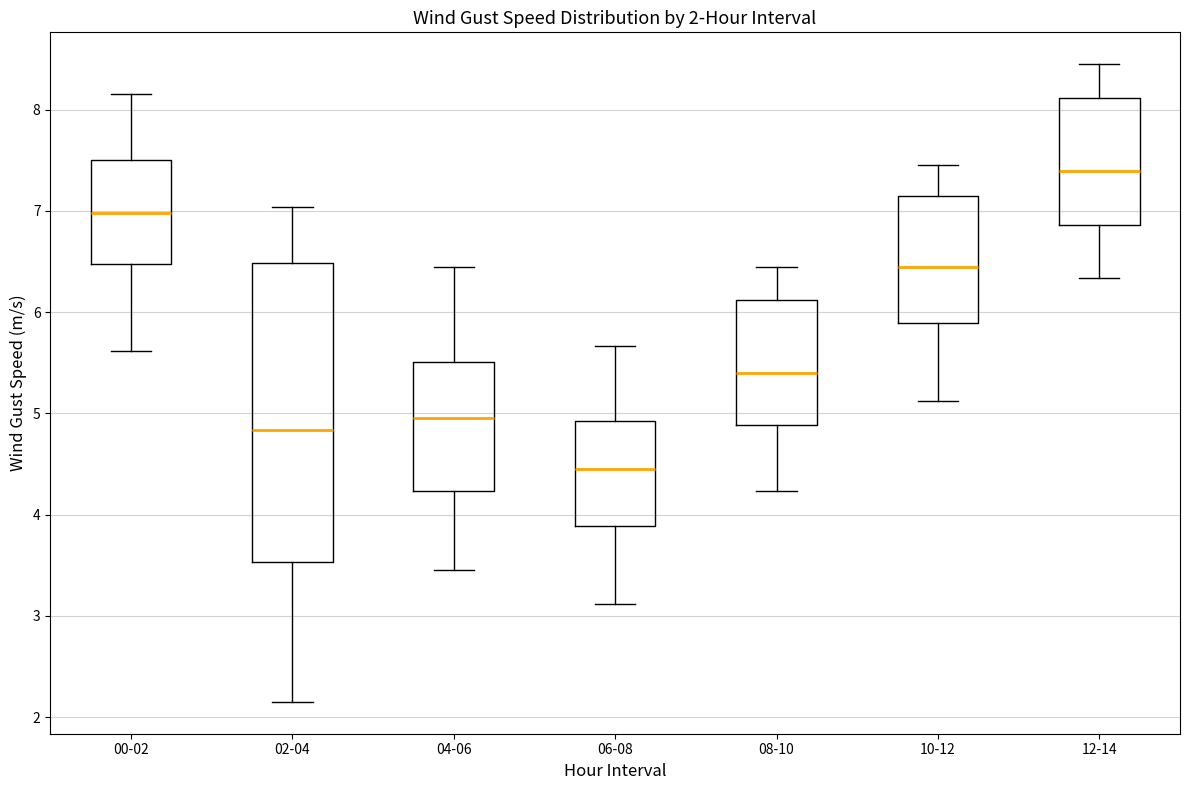

Which box is the tallest, from its lower edge to its upper edge?

02-04